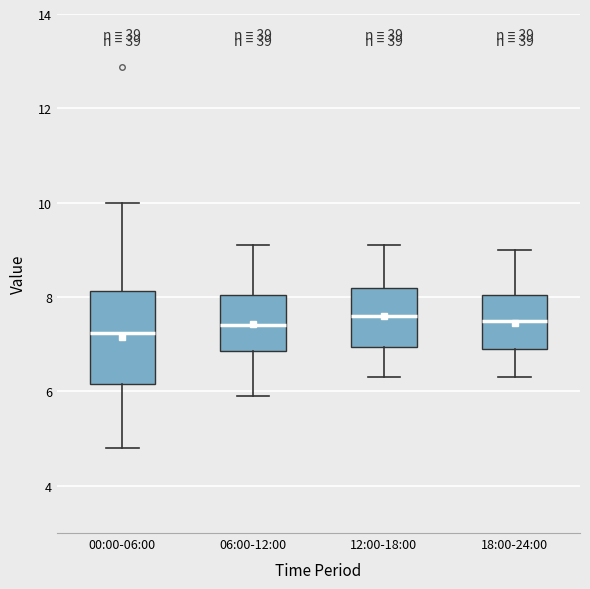

Where does the upper whisker of the box for 18:00-24:00 end on the y-axis? The values are not printed on the chart, so give them approximately, as read against the axis.

9.0